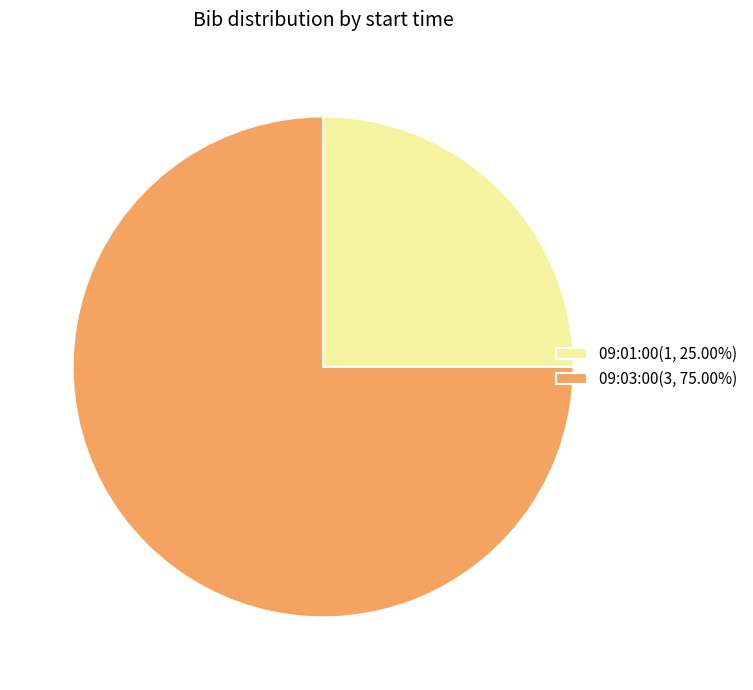

How many slices are in this pie chart?

2